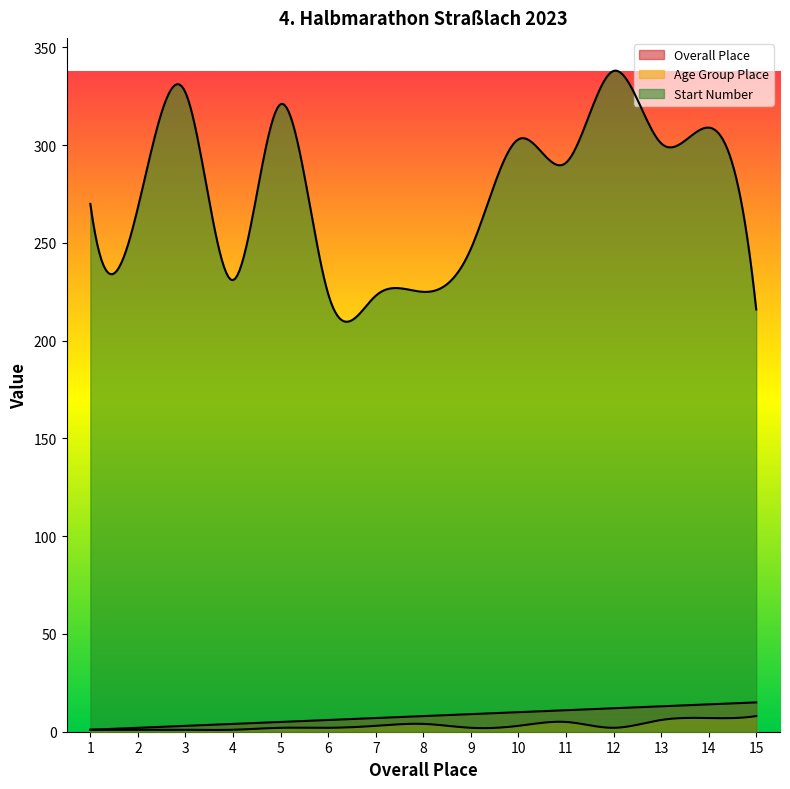

True or false: Start Number and Age Group Place intersect in this chart.

False